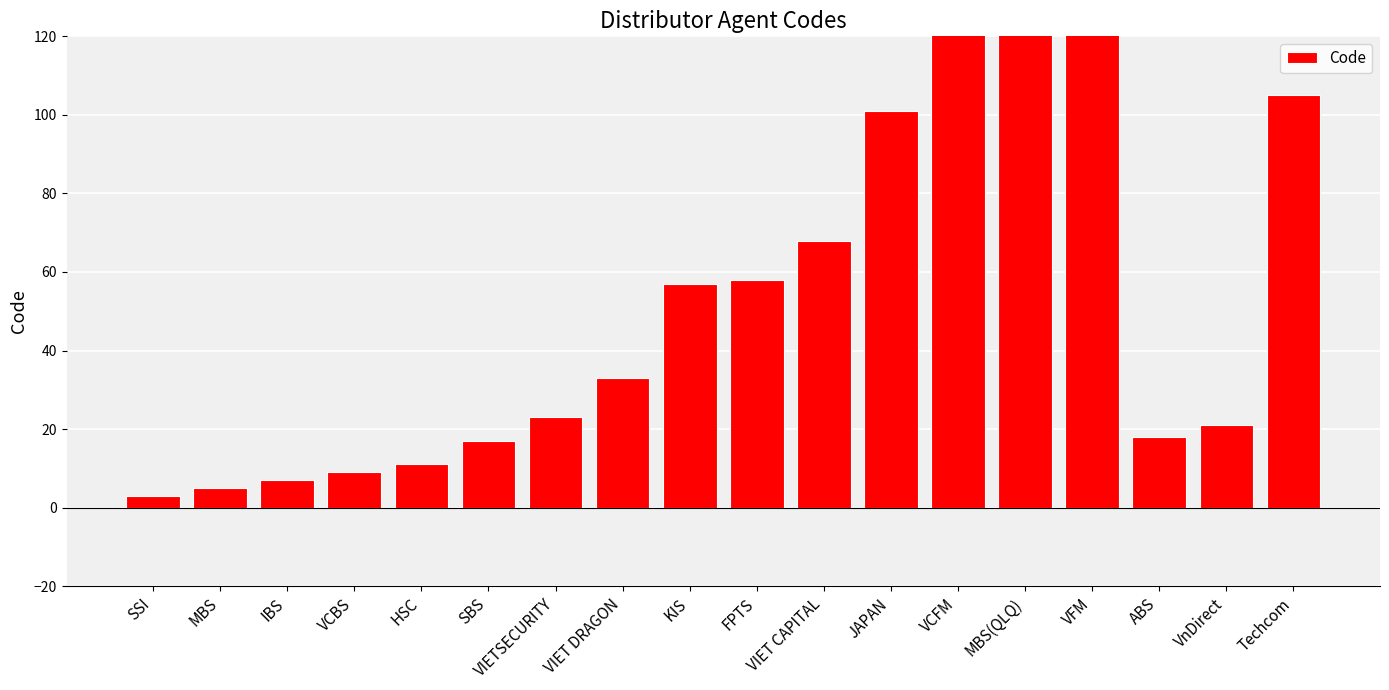

What is the label of the 2nd bar from the left?

MBS